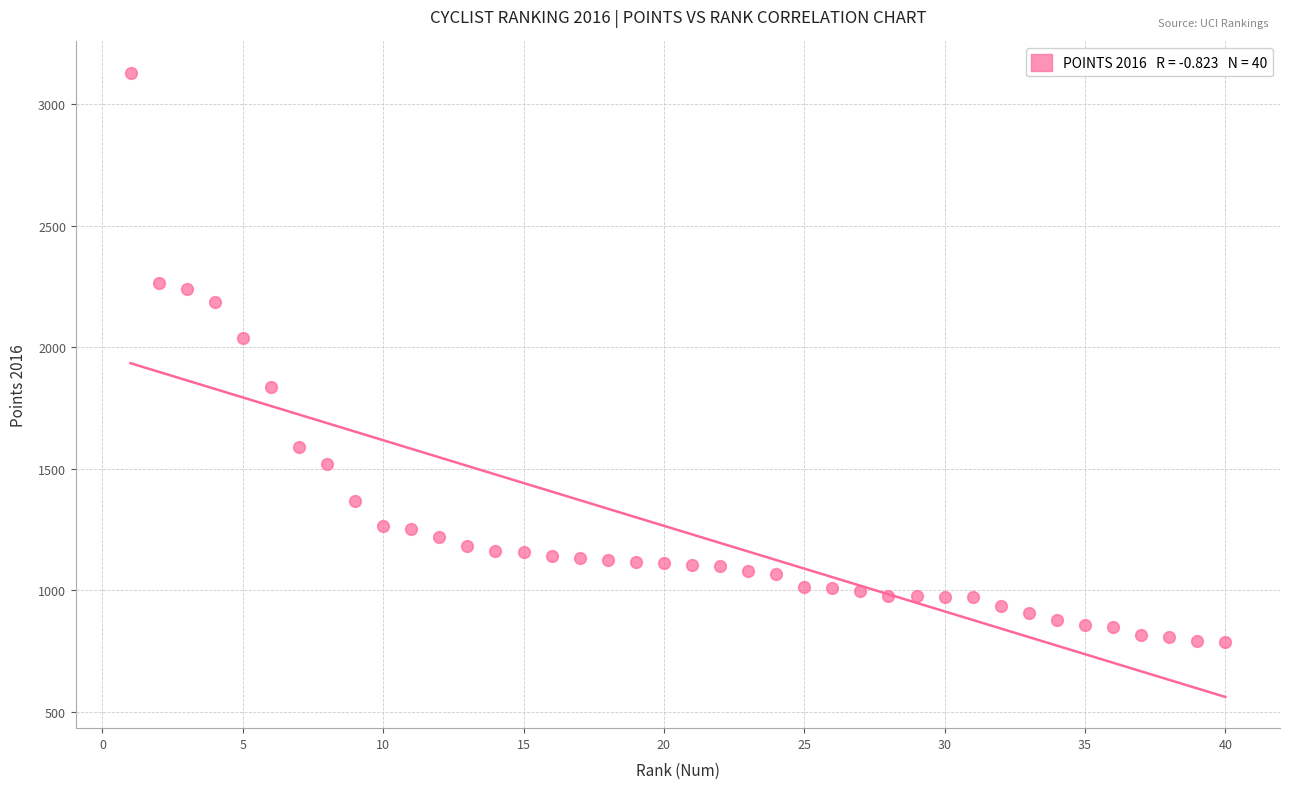

What is the range of Y values (max minus min)?

2345